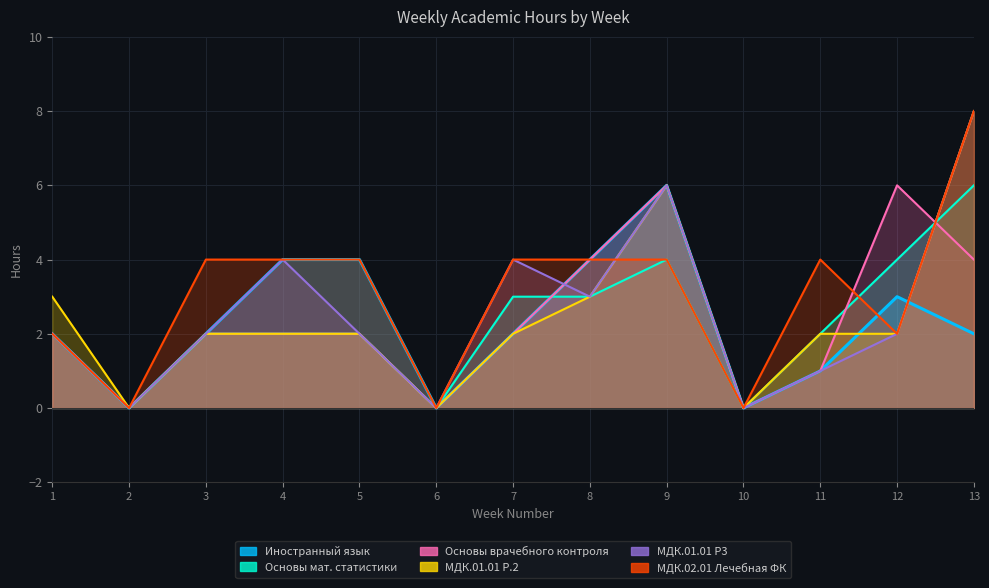

What is the average value of the col_13 series?

2